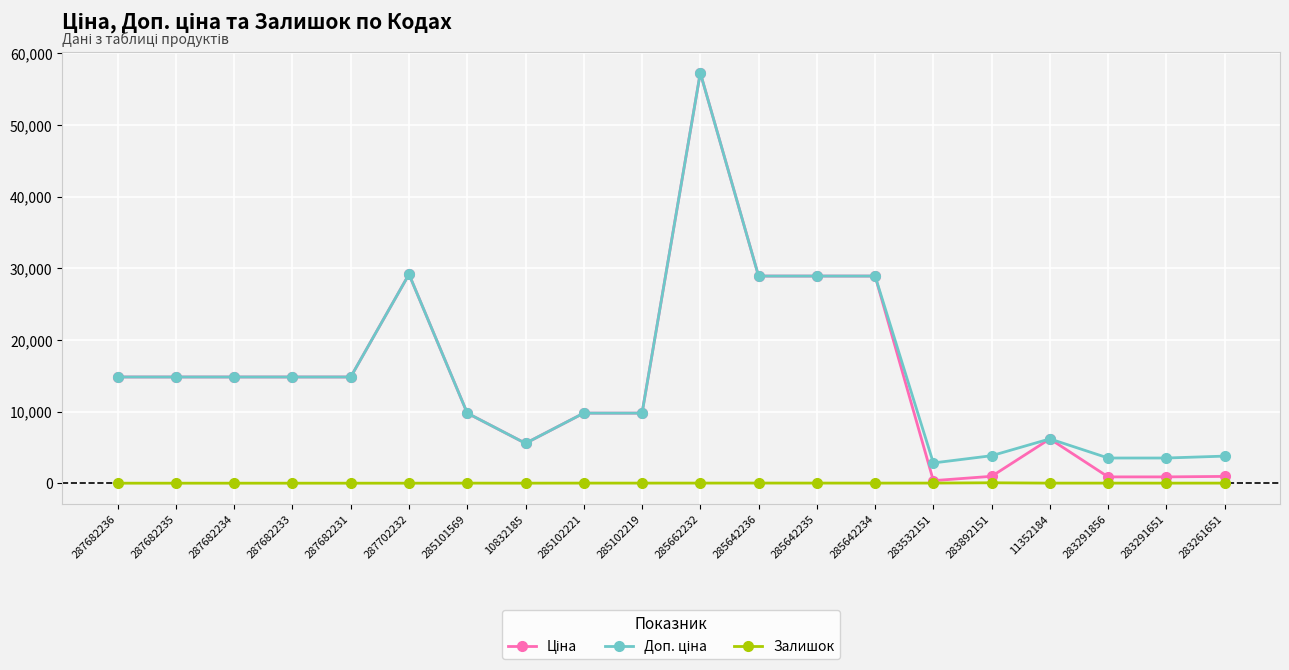

Is this an area chart (filled region under the line)?

No